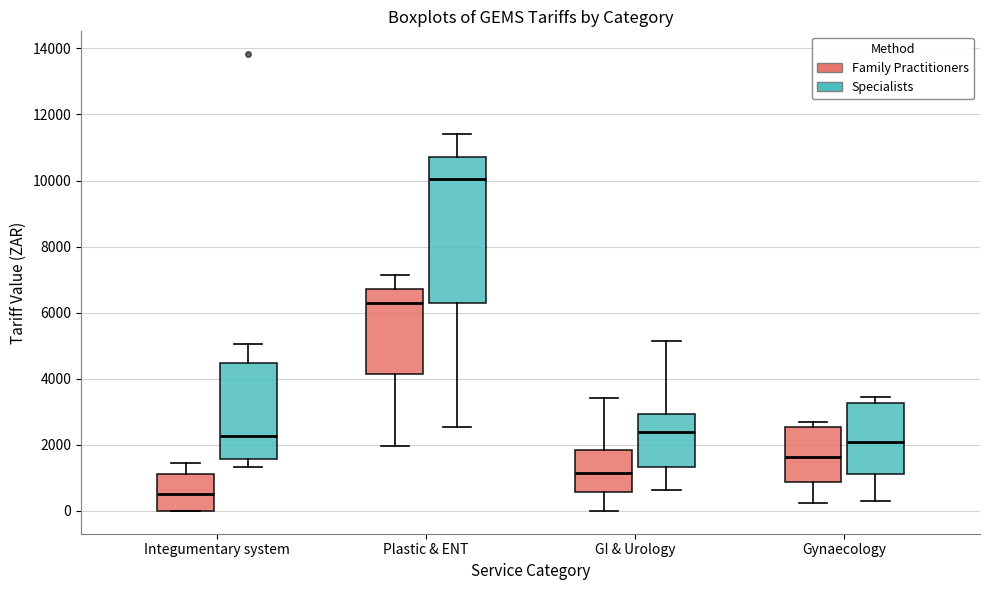

Which box is the tallest, from its lower edge to its upper edge?

Plastic & ENT (Specialists)